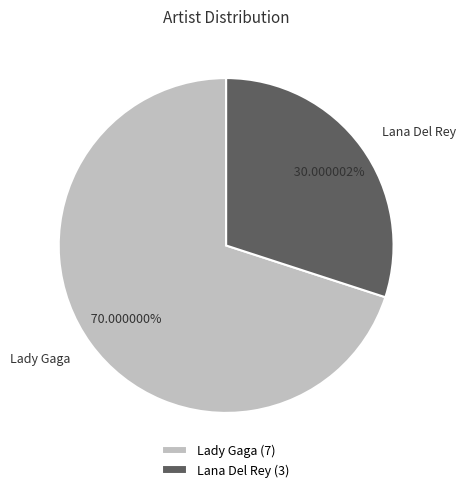

Is it true that Lana Del Rey is 30% of the pie?

True